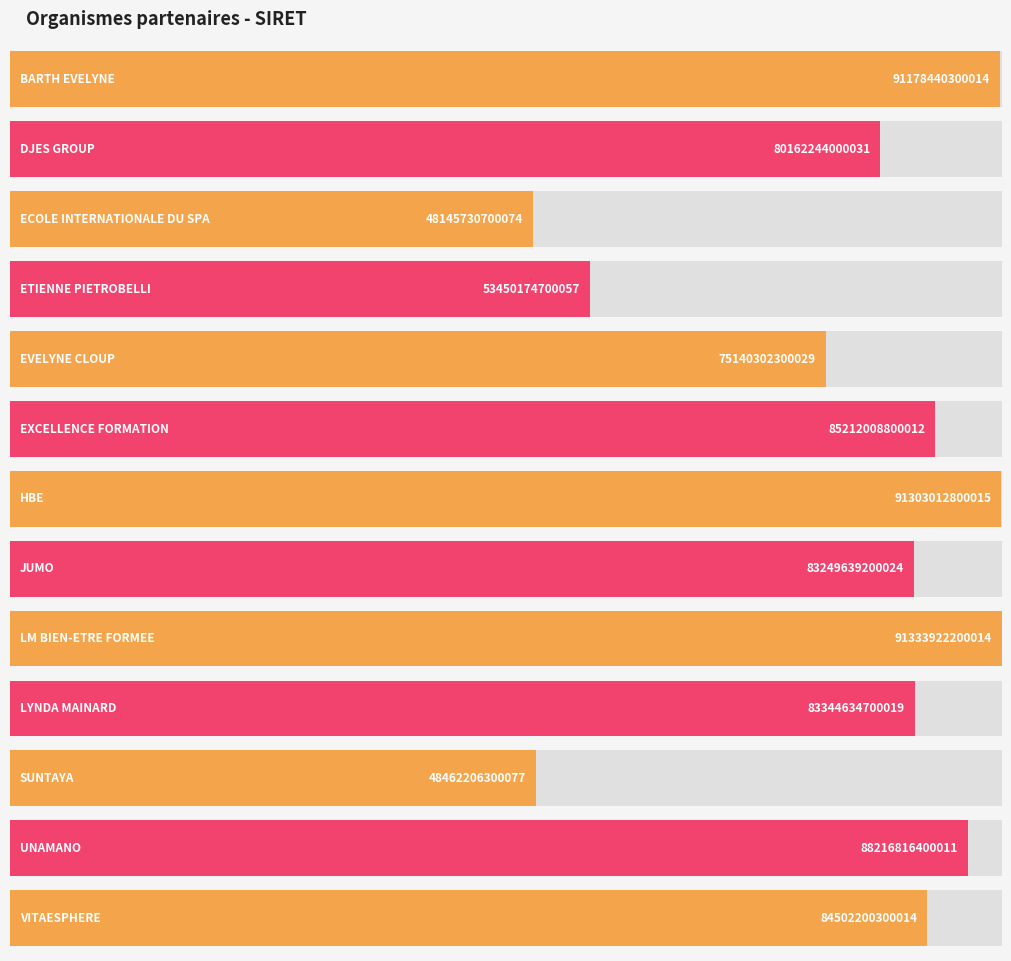

What is the label of the 8th bar from the left?

JUMO